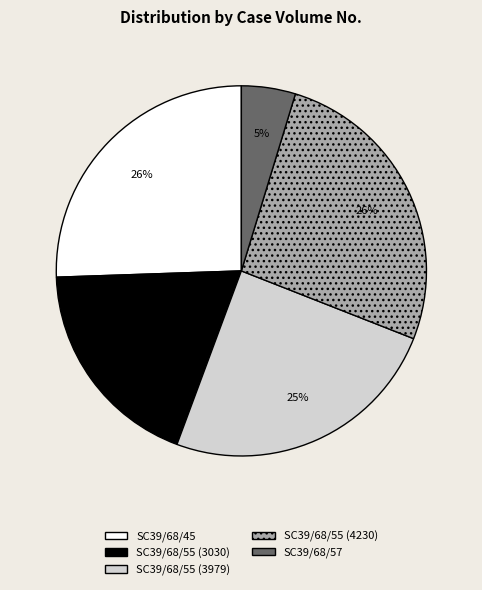

How many slices are in this pie chart?

5